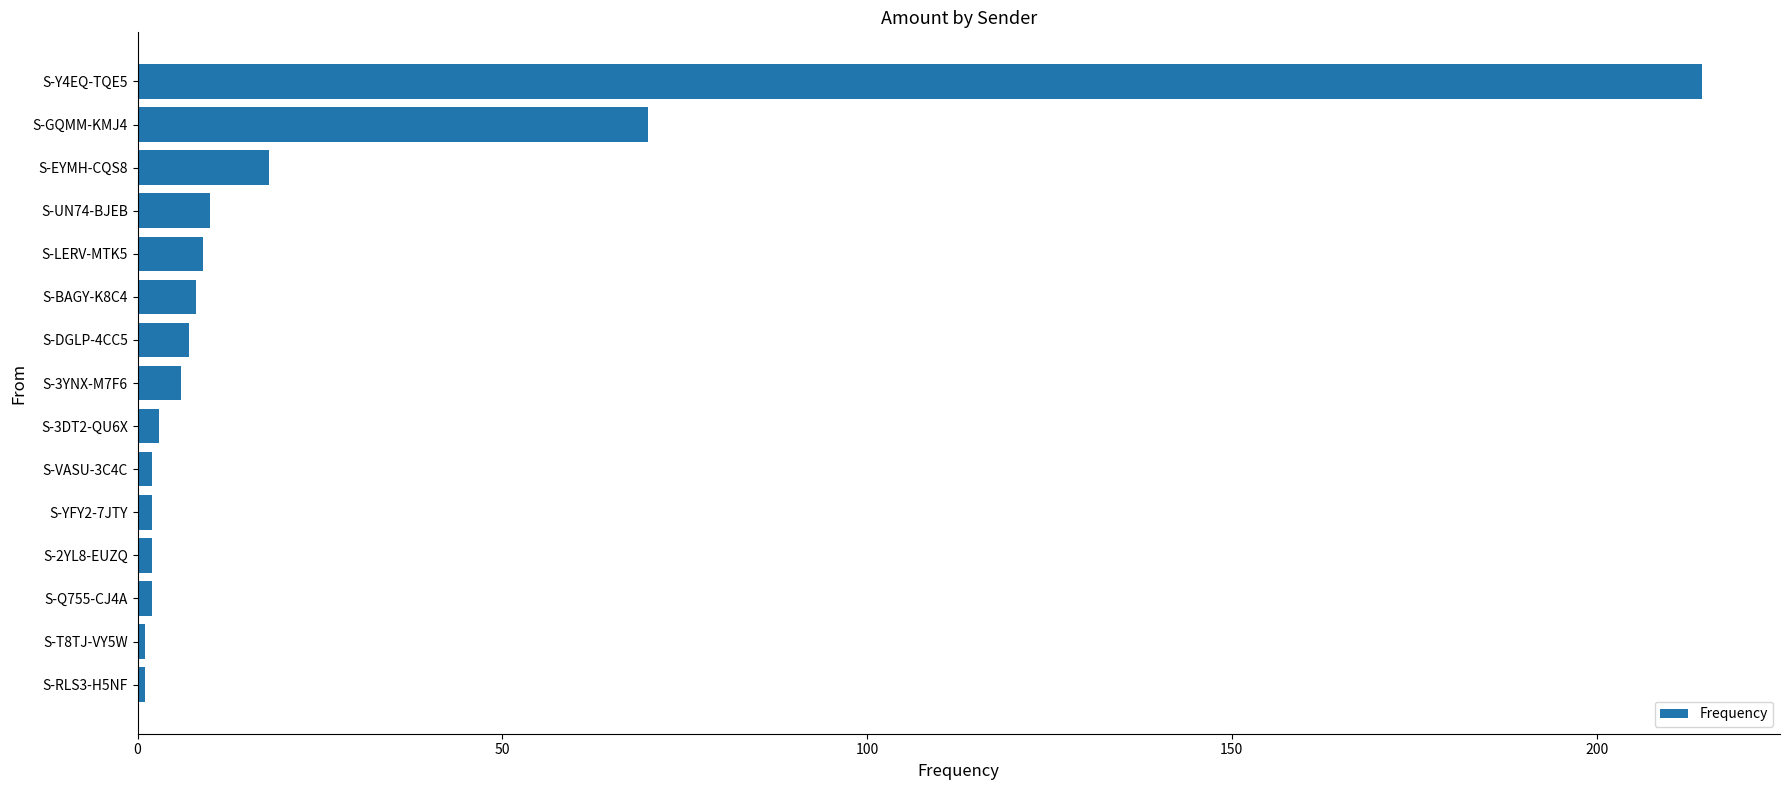

The value at S-BAGY-K8C4 is 8.0. True or false?

True